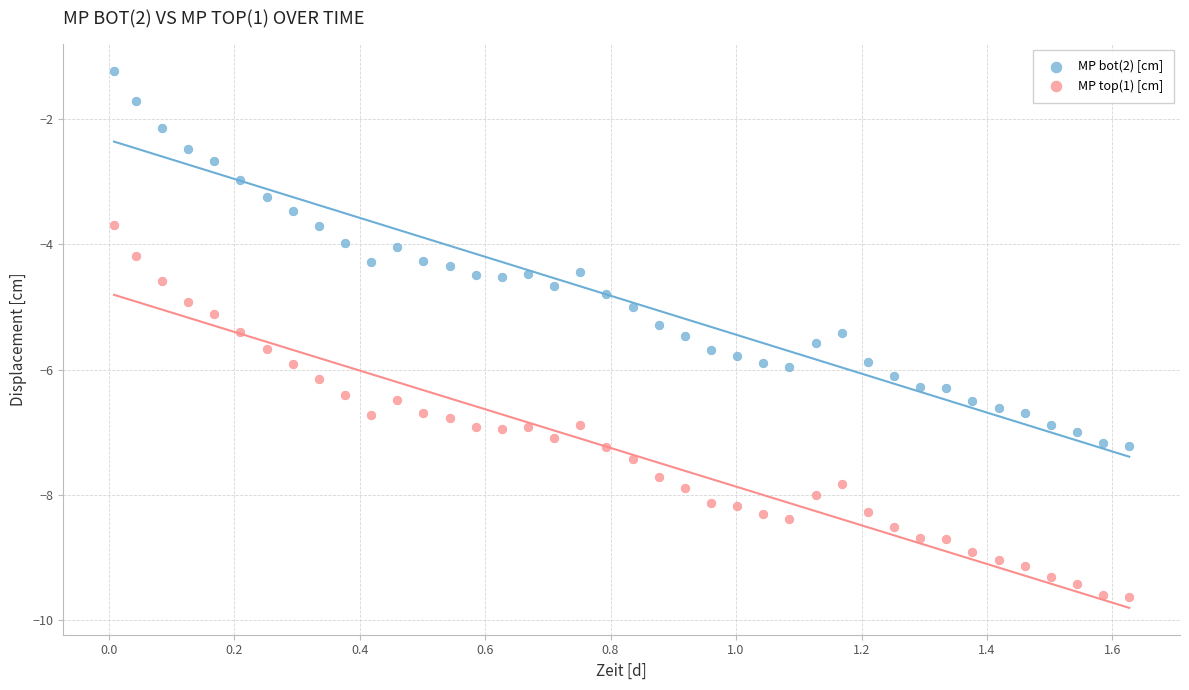

What are all the series names shown in the legend?

MP bot(2) [cm], MP top(1) [cm]